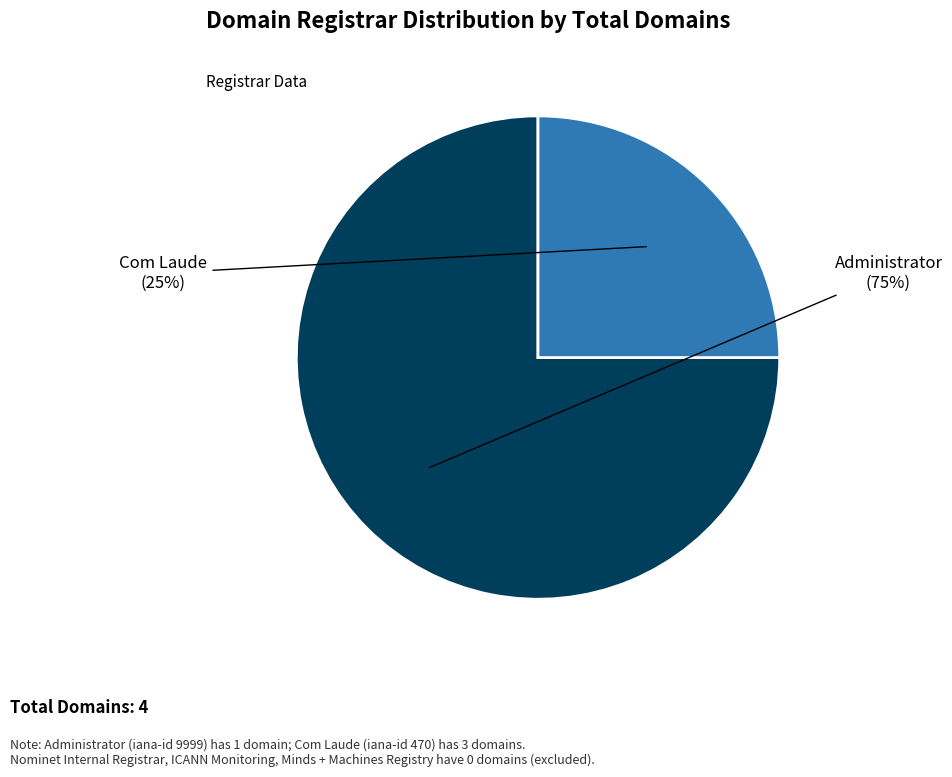

To the nearest percent, what is the average slice percentage?

50%